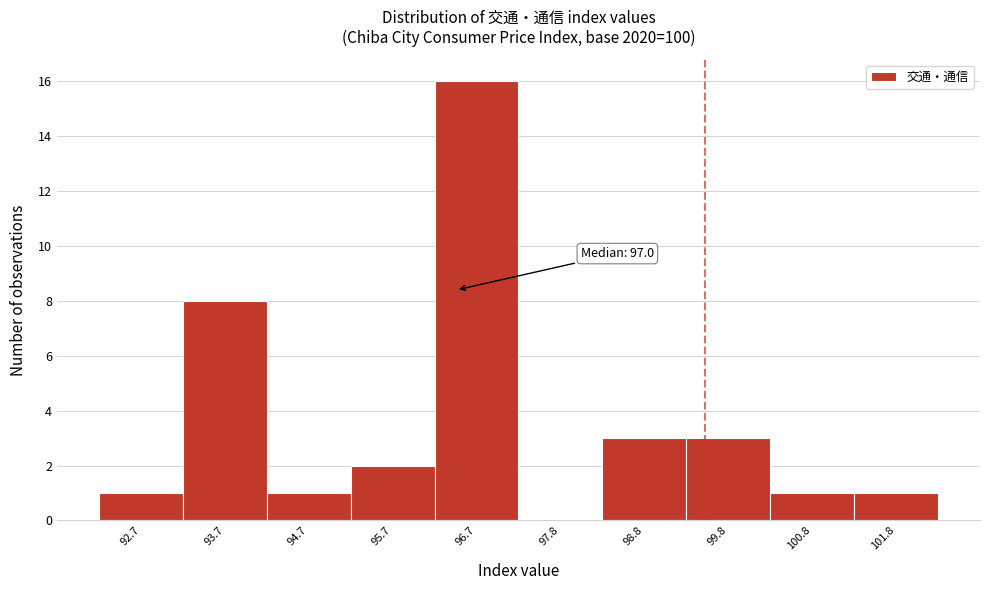

Reading right to left, what are all the values shown in this chart?

101.8=1	100.8=1	99.8=3	98.8=3	97.8=0	96.7=16	95.7=2	94.7=1	93.7=8	92.7=1